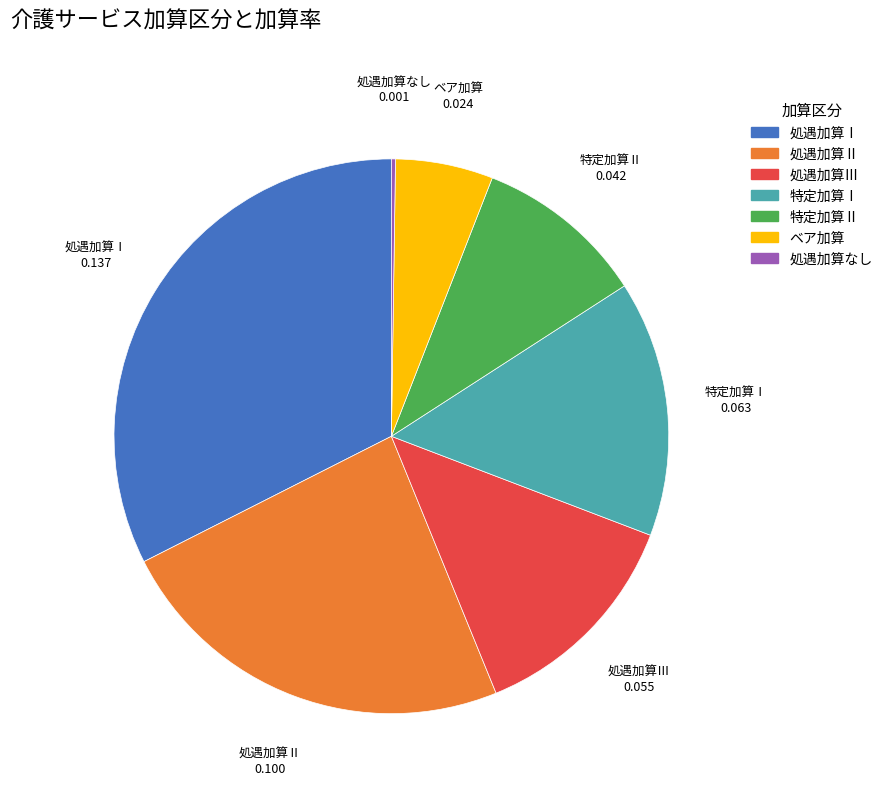

Is it true that 処遇加算Ⅱ is 24% of the pie?

True